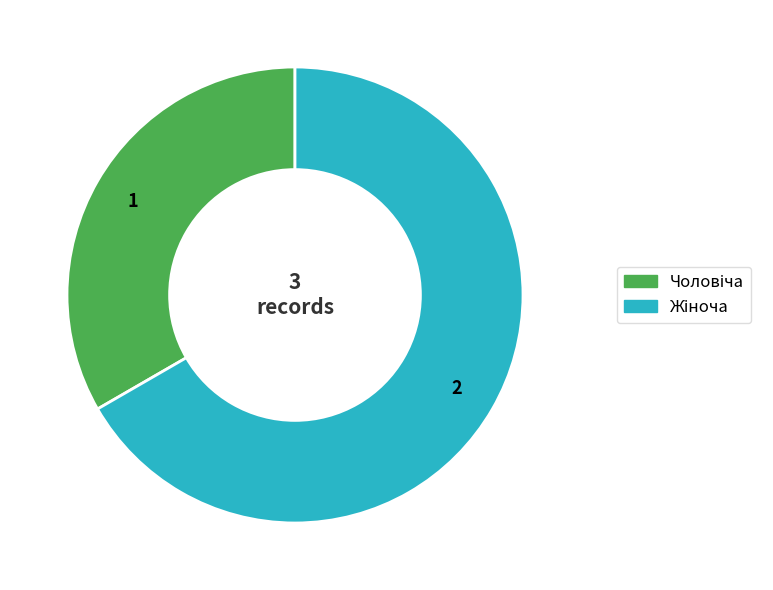

Is there any slice that represents more than half of the pie?

Yes